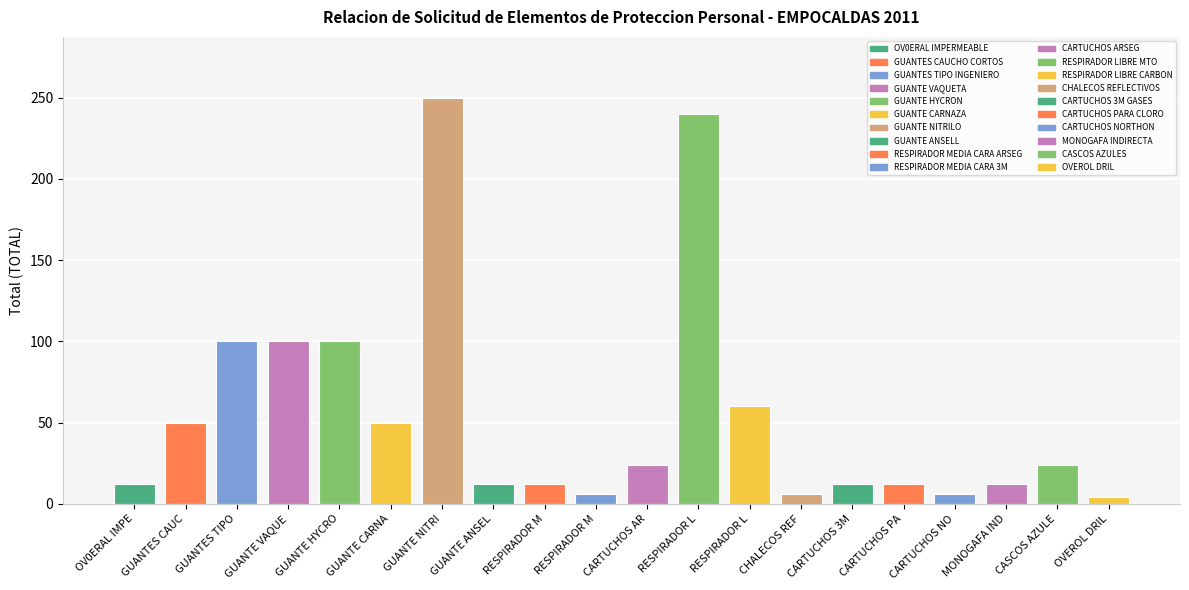

How many bars are there in total?

20